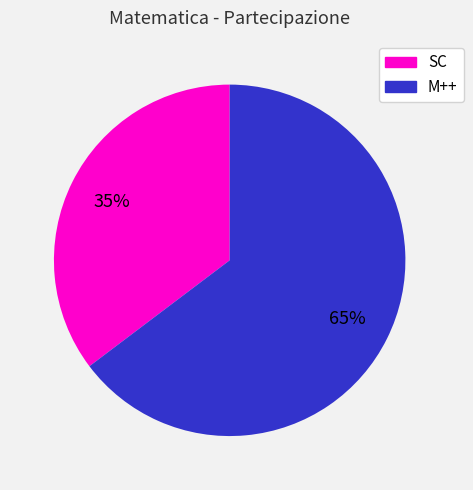

To the nearest percent, what portion does SC represent?

35%